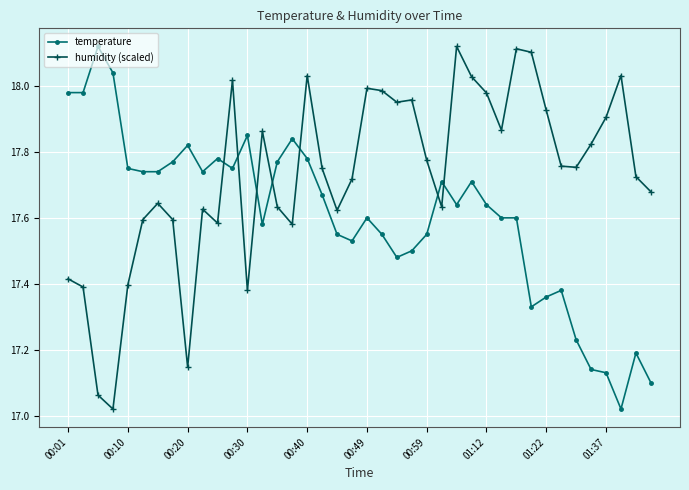

True or false: humidity (scaled) and temperature intersect in this chart.

True